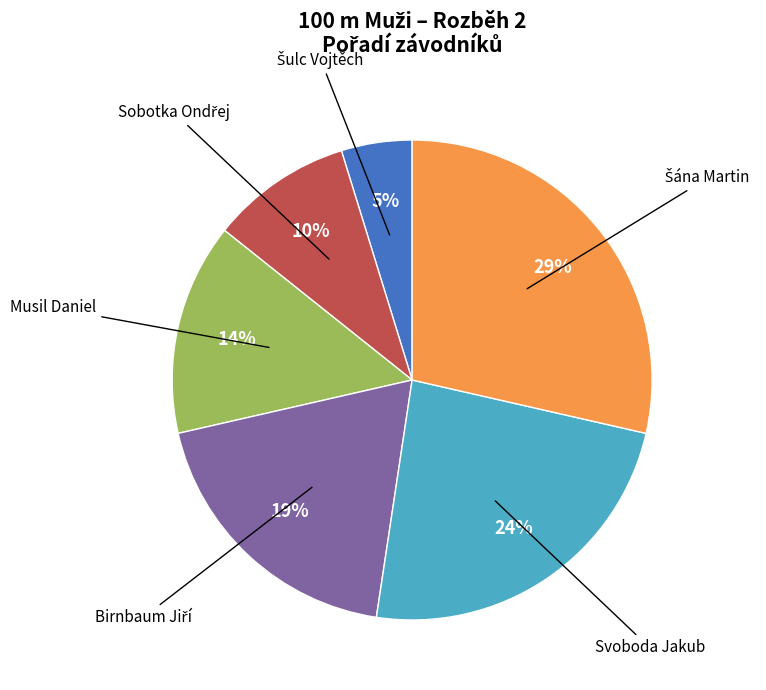

To the nearest percent, what is the difference between the largest and smallest slice percentages?

24%